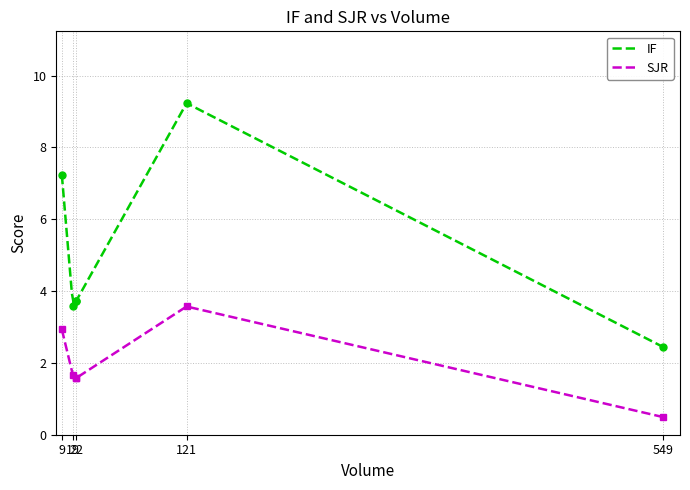

Rank the series at 22 from highest to lowest value.

IF, SJR